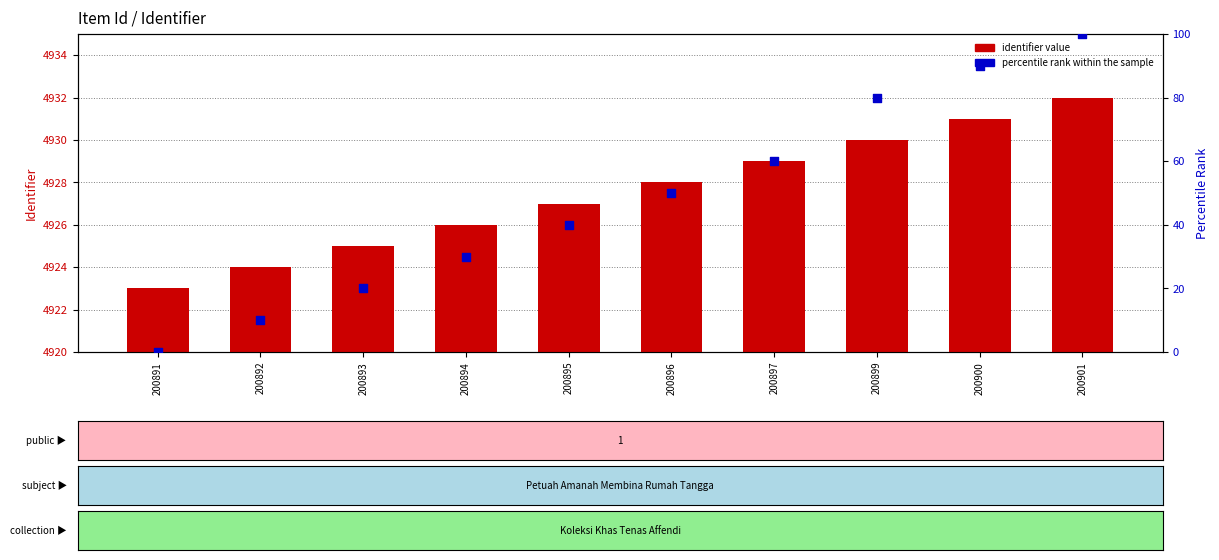

At which category is the sum across all series the highest?

200901